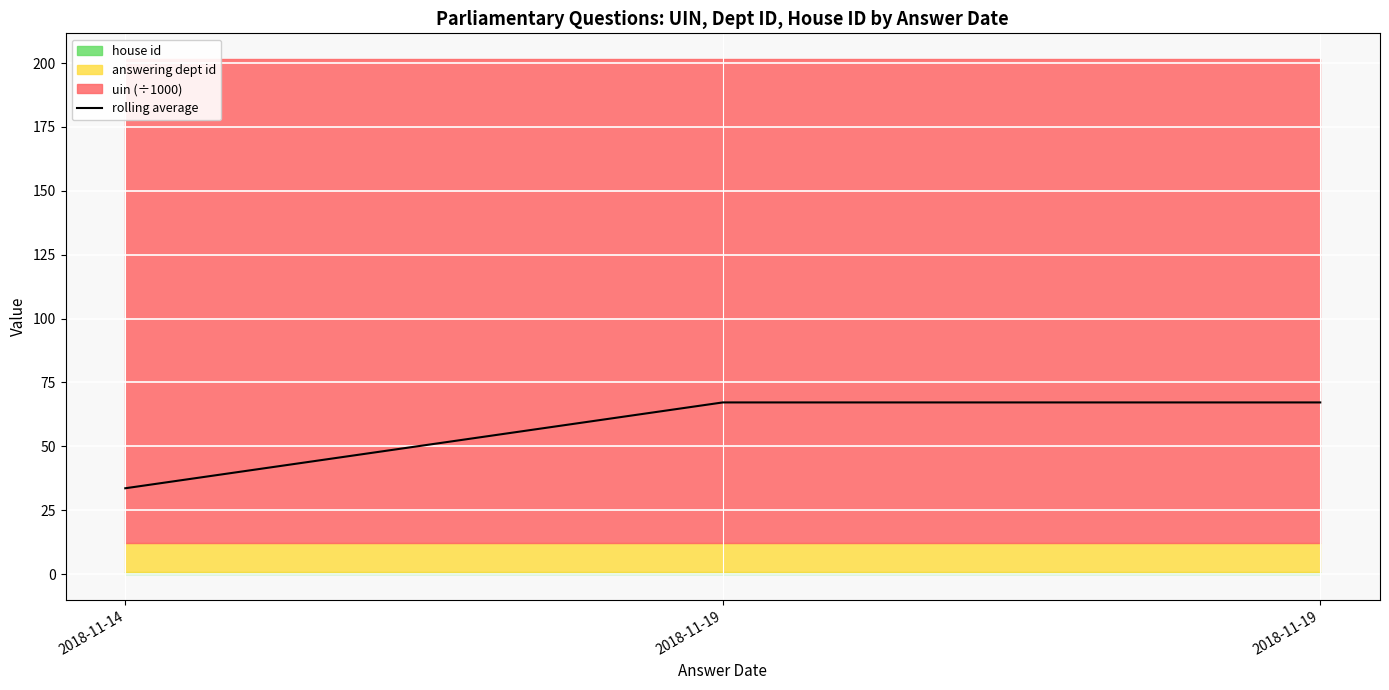

What is the ratio of the value at 2018-11-19 to the value at 2018-11-19?

1.0